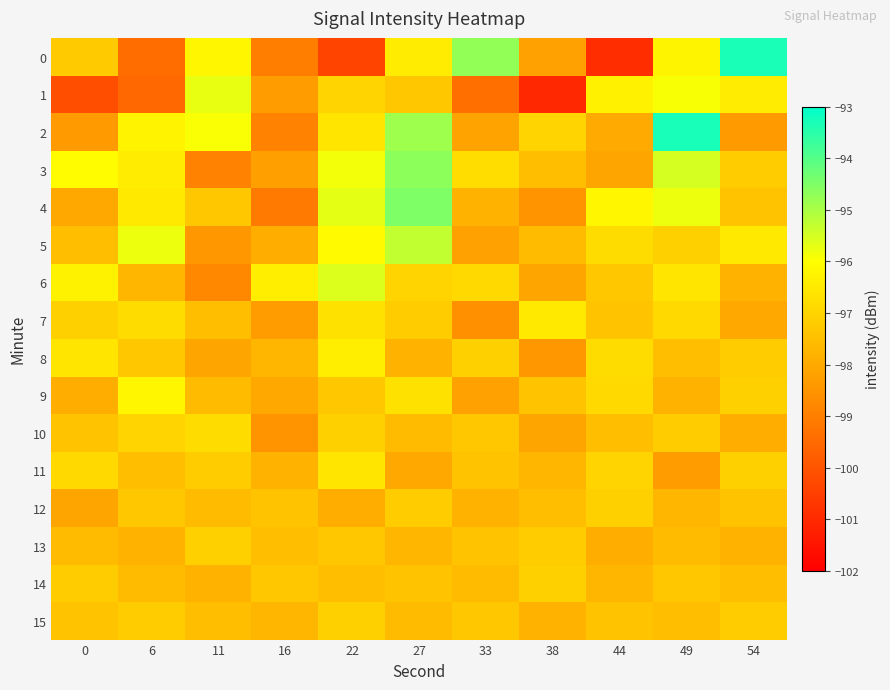

At which category is the sum across all series the highest?

27